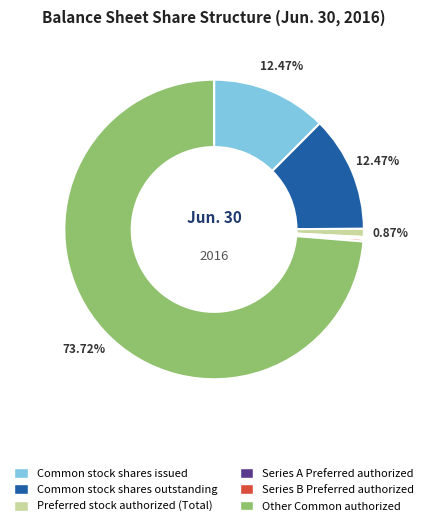

Is Preferred stock authorized (Total) the majority of the pie?

No